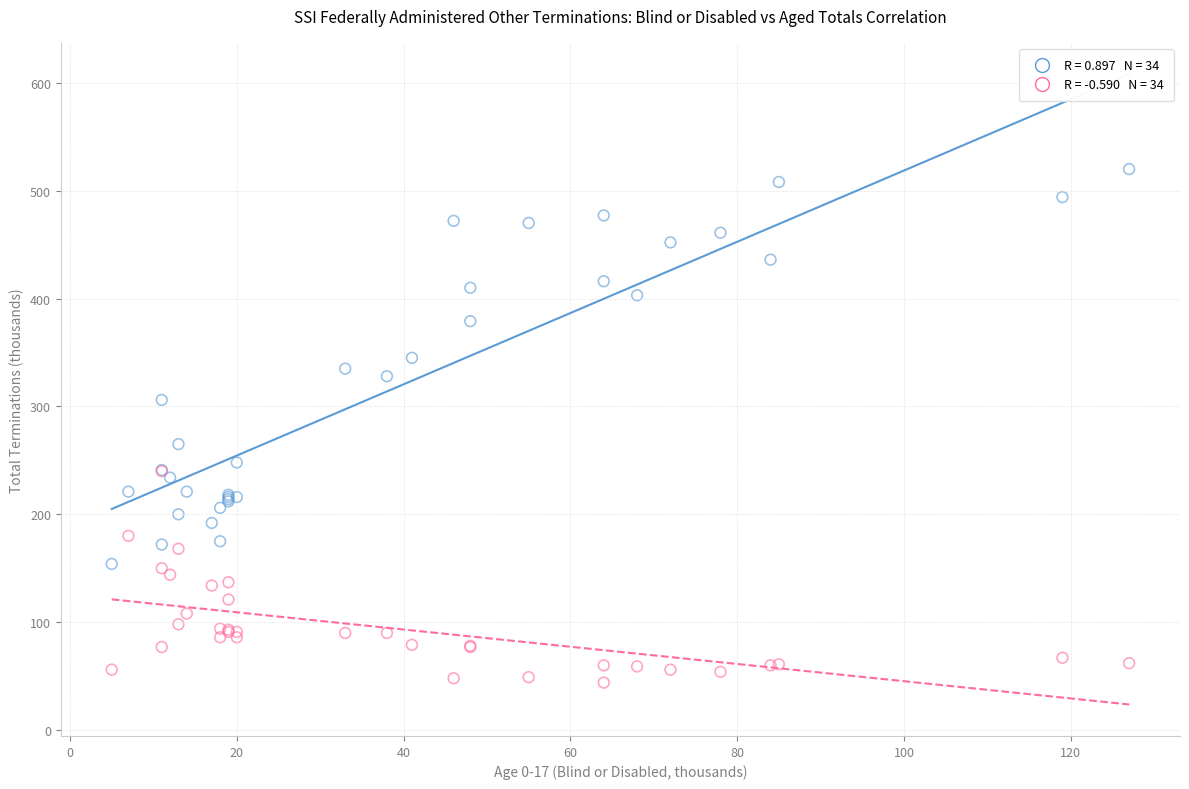

Across all series, what Y value is closest to 282?

265